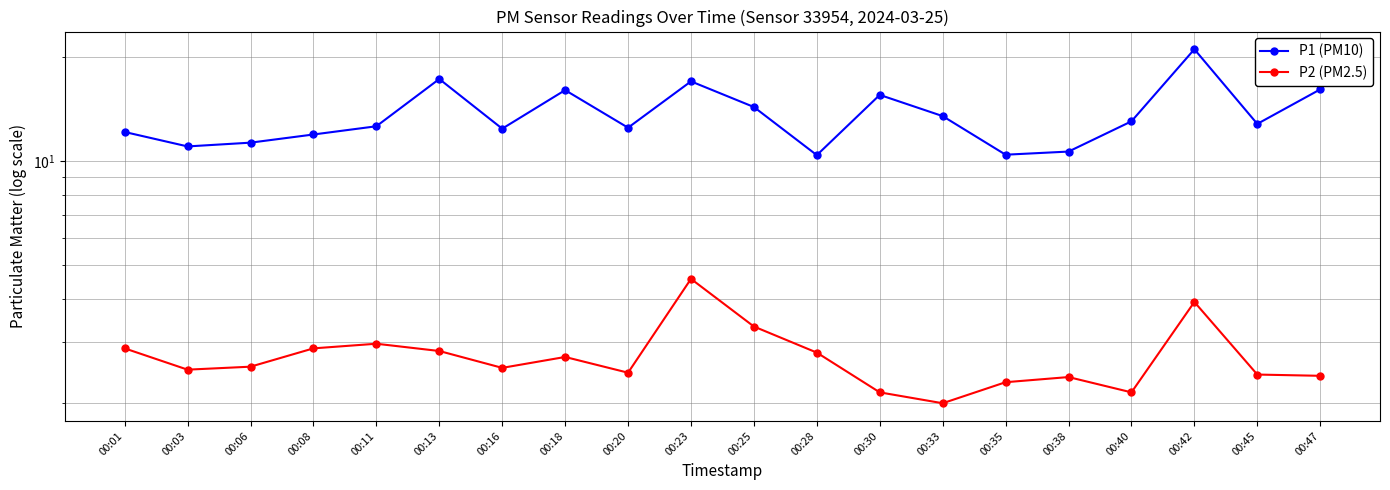

What value does the P2 (PM2.5) series have at 00:42?

3.9